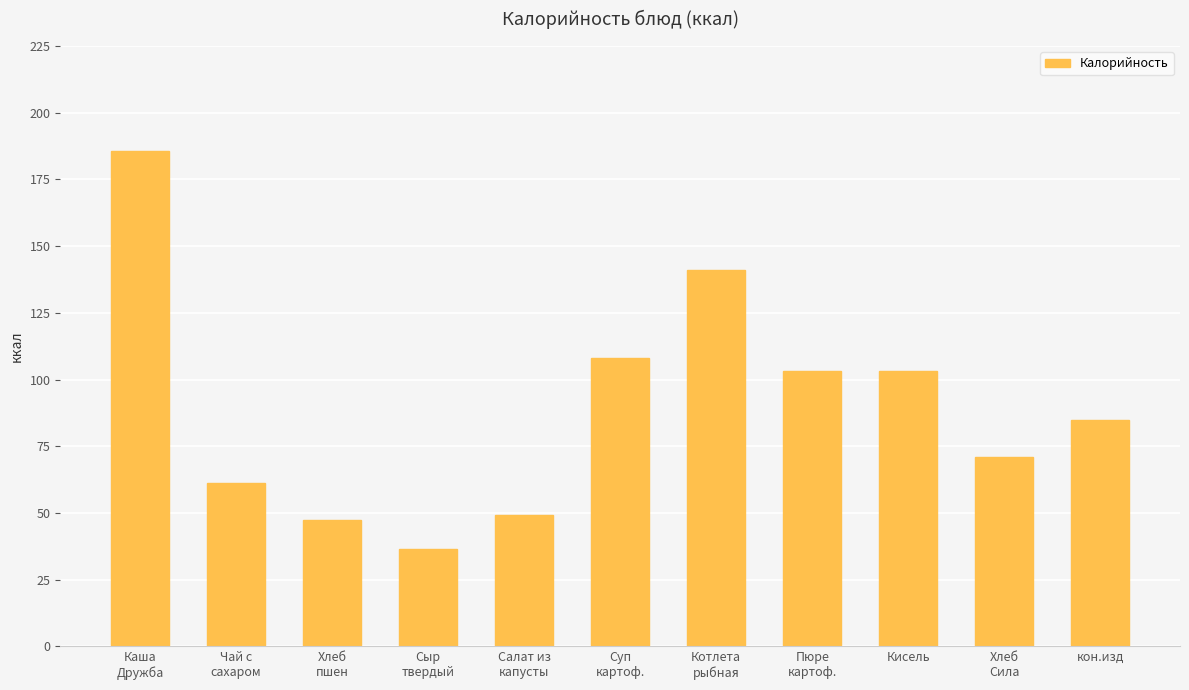

At which label is the value closest to 111?

Суп
картоф.